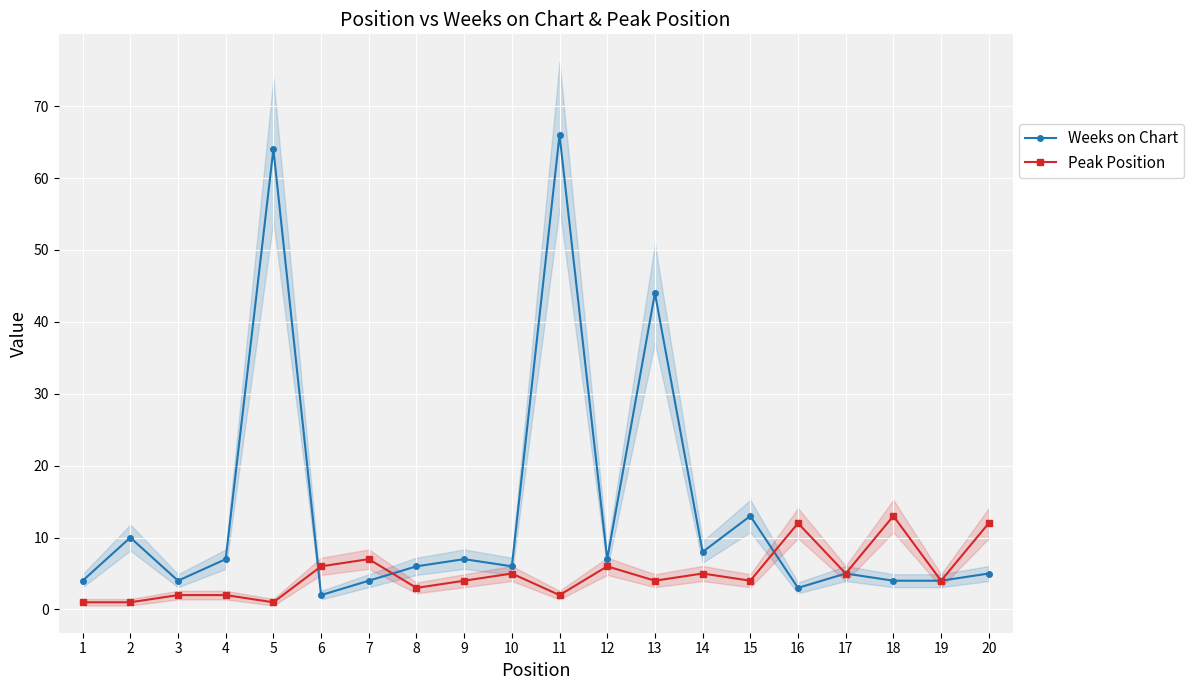

What is the value of the Weeks on Chart point at the 18th from the left?

4